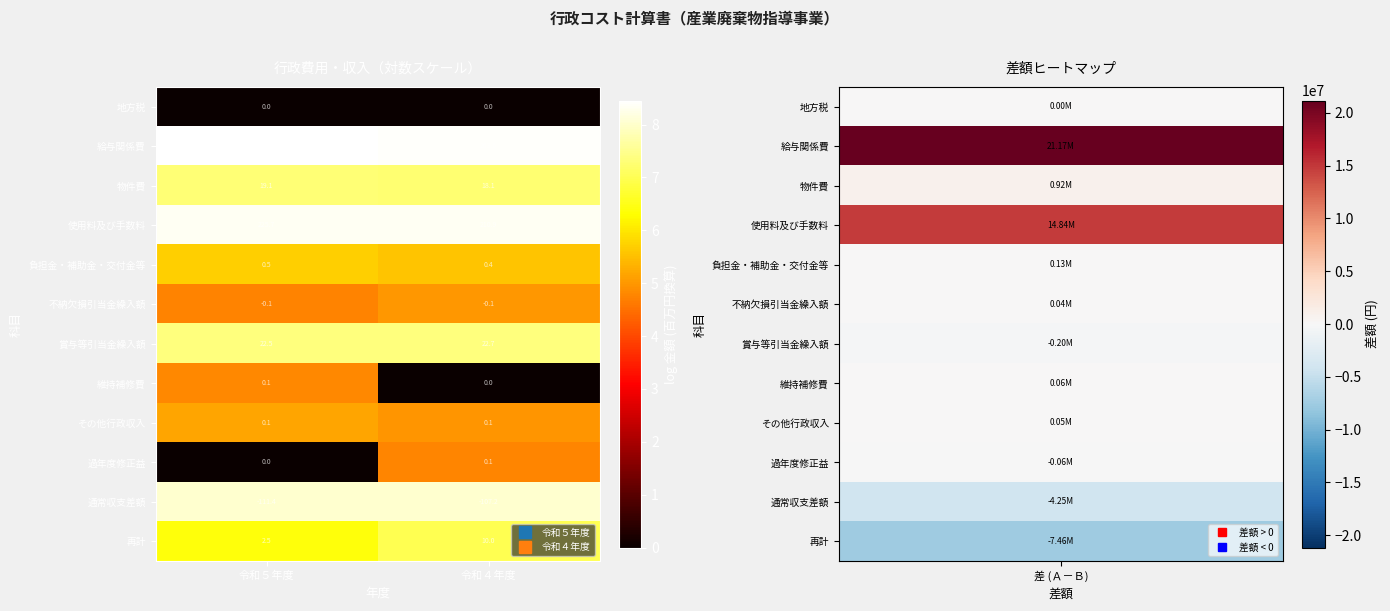

Where is 使用料及び手数料 nearest to the value 218?

令和４年度